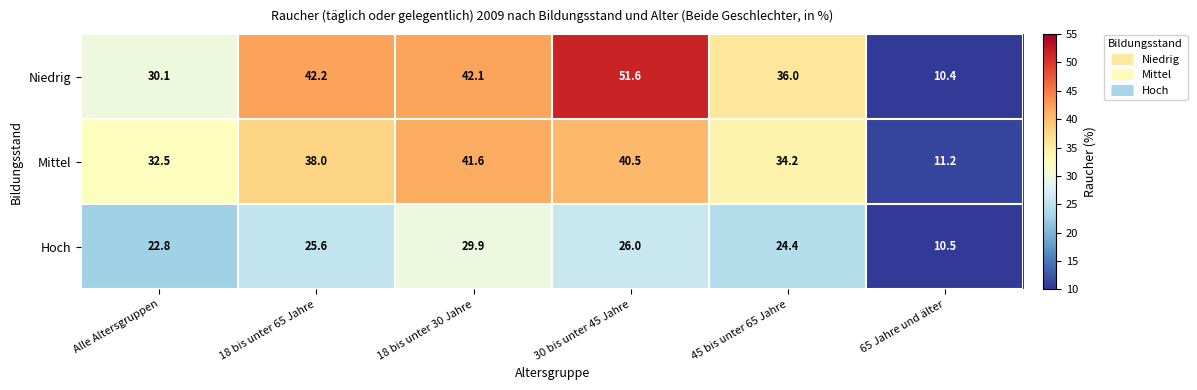

Count the number of data series in this chart.

3